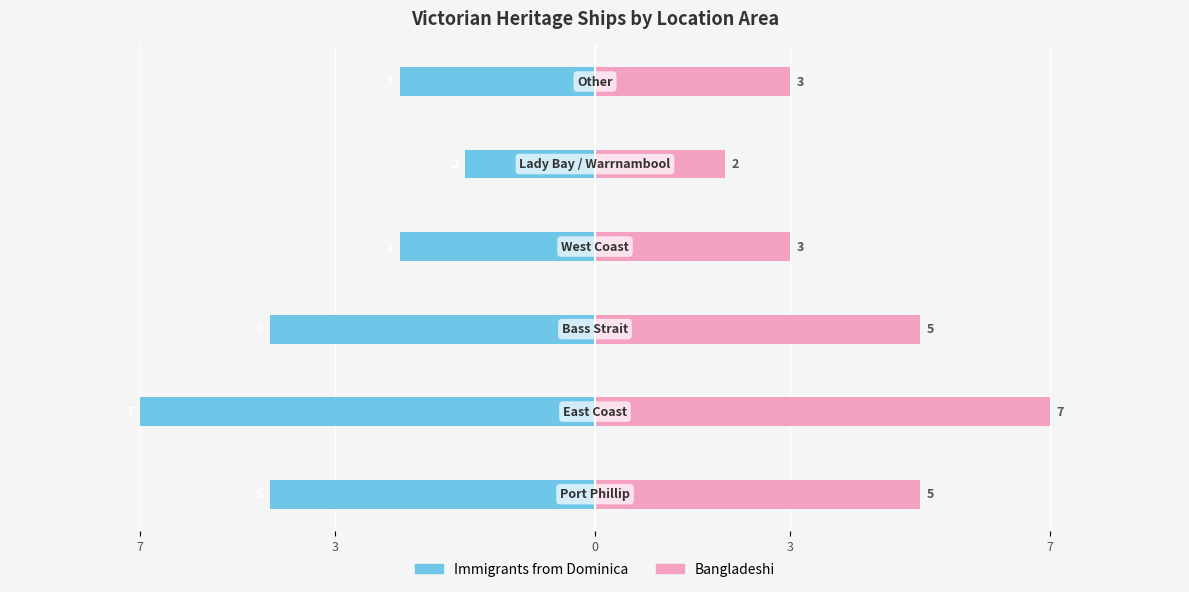

True or false: Bangladeshi has a value of 3 at 5.

True